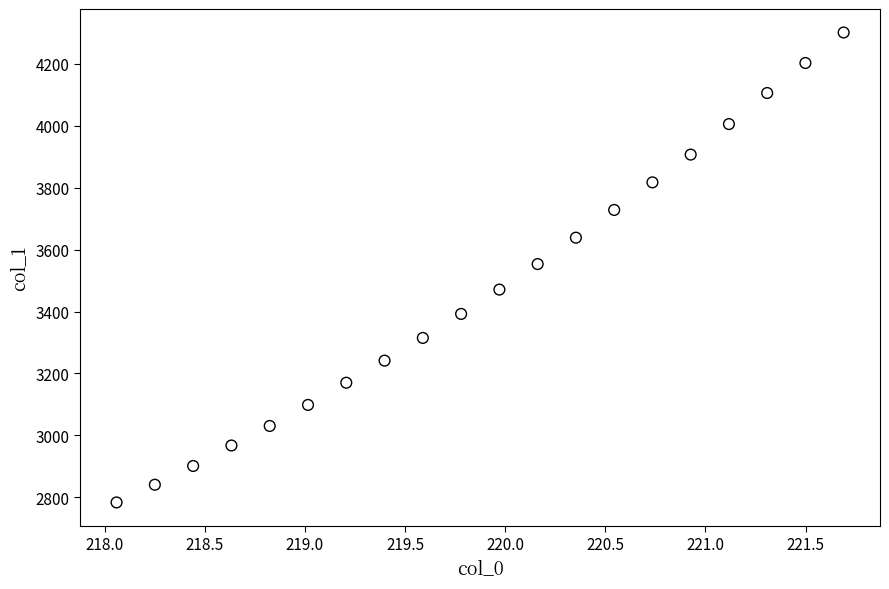

What is the range of X values (max minus min)?

3.6